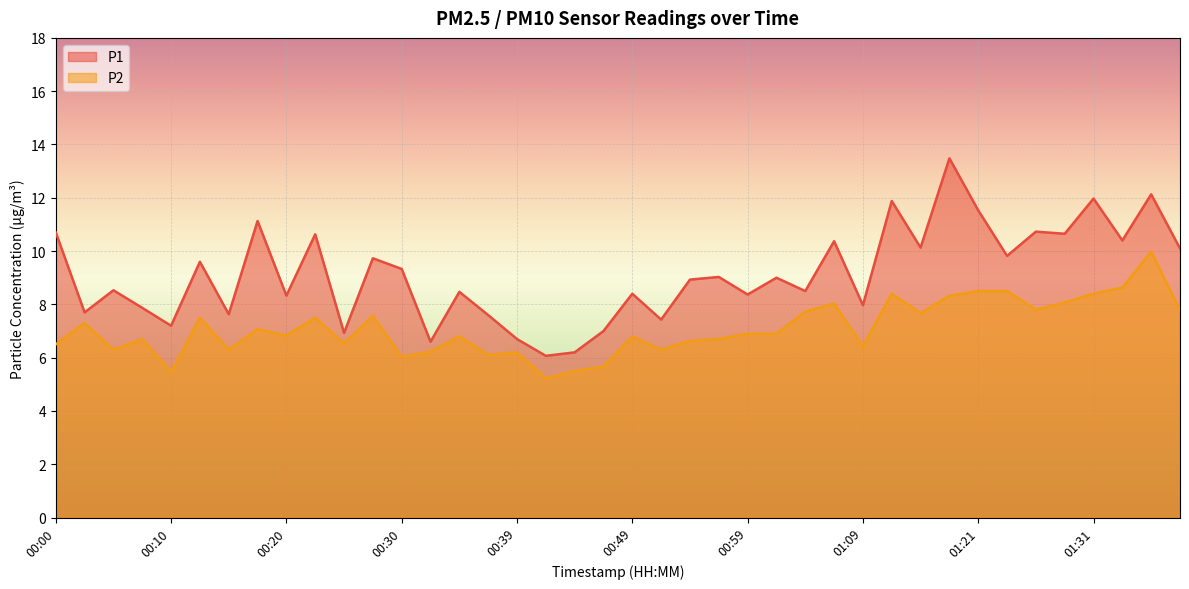

At which category is the sum across all series the highest?

01:36